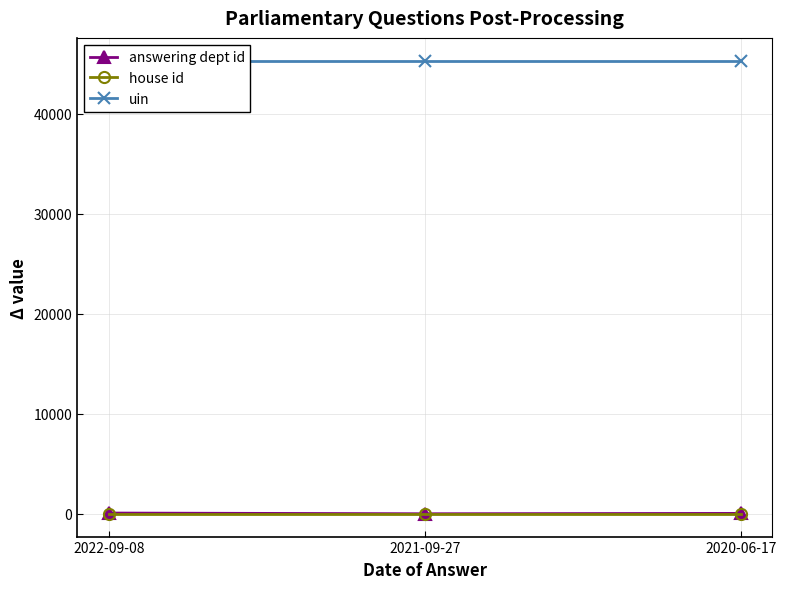

Which series has the largest range (max minus min)?

answering dept id